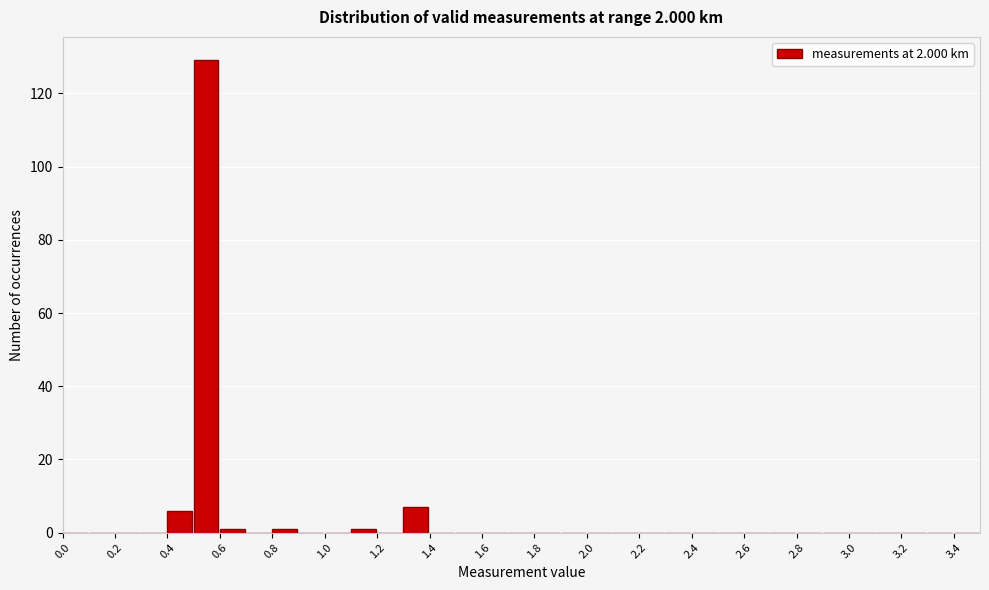

Reading left to right, list every bar in this chart as the range it spans on the x-axis followed by its height. The values are not printed on the chart, so give them approximately, as read against the axis.

0.0 to 0.1: 0
0.1 to 0.2: 0
0.2 to 0.3: 0
0.3 to 0.4: 0
0.4 to 0.5: 6
0.5 to 0.6: 130
0.6 to 0.7: under 2
0.7 to 0.8: 0
0.8 to 0.9: under 2
0.9 to 1.0: 0
1.0 to 1.1: 0
1.1 to 1.2: under 2
1.2 to 1.3: 0
1.3 to 1.4: 8
1.4 to 1.5: 0
1.5 to 1.6: 0
1.6 to 1.7: 0
1.7 to 1.8: 0
1.8 to 1.9: 0
1.9 to 2.0: 0
2.0 to 2.1: 0
2.1 to 2.2: 0
2.2 to 2.3: 0
2.3 to 2.4: 0
2.4 to 2.5: 0
2.5 to 2.6: 0
2.6 to 2.7: 0
2.7 to 2.8: 0
2.8 to 2.9: 0
2.9 to 3.0: 0
3.0 to 3.1: 0
3.1 to 3.2: 0
3.2 to 3.3: 0
3.3 to 3.4: 0
3.4 to 3.5: 0